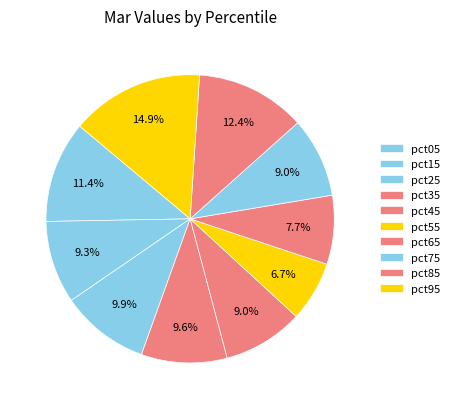

Count the number of slices in the pie.

10